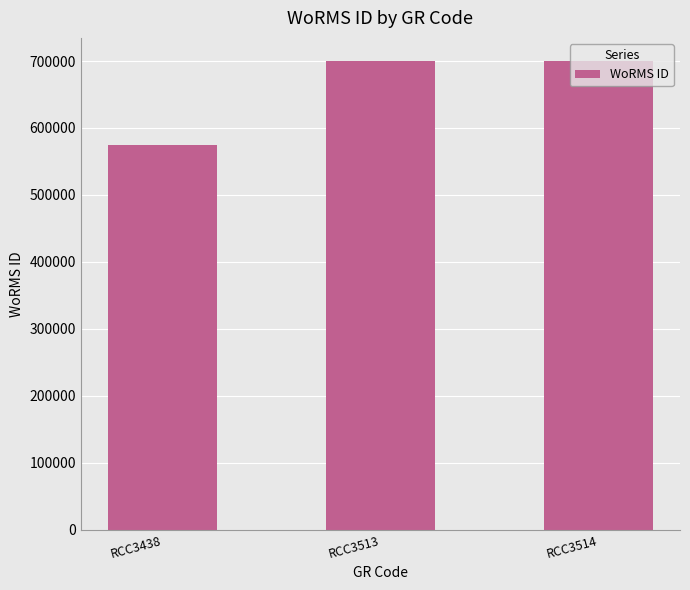

What is the ratio of the value at RCC3438 to the value at RCC3514?

0.8